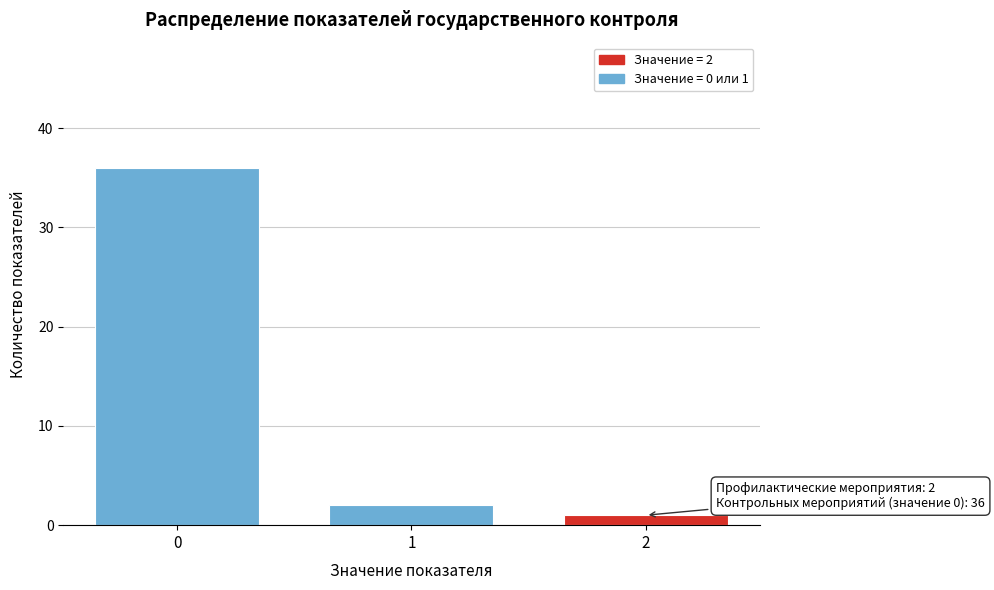

Reading left to right, what are all the values shown in this chart?

36	2	1